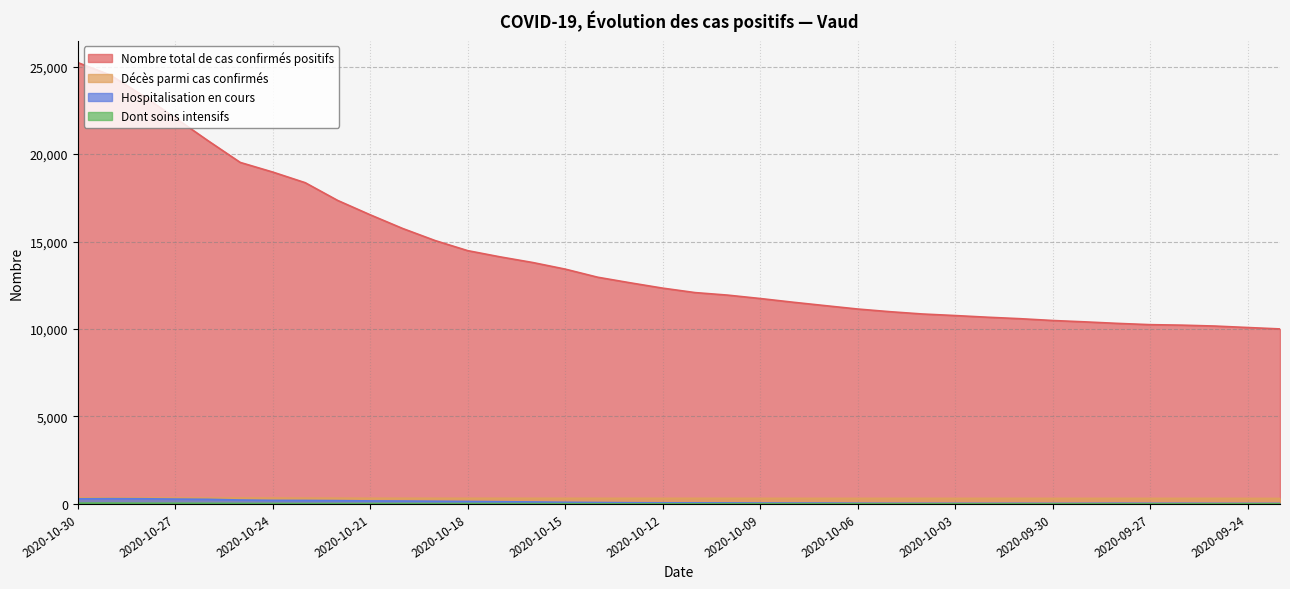

Reading left to right, what are all the values shown in this chart?

Nombre total de cas confirmés positifs: 2020-10-30=25231	2020-10-29=24519	2020-10-28=23347	2020-10-27=22069	2020-10-26=20775	2020-10-25=19523	2020-10-24=18973	2020-10-23=18364	2020-10-22=17349	2020-10-21=16529	2020-10-20=15746	2020-10-19=15055	2020-10-18=14480	2020-10-17=14124	2020-10-16=13802	2020-10-15=13425	2020-10-14=12961	2020-10-13=12642	2020-10-12=12337	2020-10-11=12082	2020-10-10=11938	2020-10-09=11744	2020-10-08=11534	2020-10-07=11337	2020-10-06=11143	2020-10-05=10989	2020-10-04=10858	2020-10-03=10770	2020-10-02=10674	2020-10-01=10590	2020-09-30=10487	2020-09-29=10408	2020-09-28=10322	2020-09-27=10249	2020-09-26=10220	2020-09-25=10169	2020-09-24=10086	2020-09-23=10005
Hospitalisation en cours: 2020-10-30=293	2020-10-29=301	2020-10-28=296	2020-10-27=279	2020-10-26=265	2020-10-25=225	2020-10-24=205	2020-10-23=200	2020-10-22=189	2020-10-21=173	2020-10-20=166	2020-10-19=155	2020-10-18=142	2020-10-17=128	2020-10-16=112	2020-10-15=94	2020-10-14=82	2020-10-13=70	2020-10-12=64	2020-10-11=64	2020-10-10=61	2020-10-09=52	2020-10-08=50	2020-10-07=50	2020-10-06=40	2020-10-05=36	2020-10-04=35	2020-10-03=34	2020-10-02=33	2020-10-01=35	2020-09-30=31	2020-09-29=34	2020-09-28=40	2020-09-27=35	2020-09-26=37	2020-09-25=32	2020-09-24=30	2020-09-23=31
Décès parmi cas confirmés: 2020-10-30=345	2020-10-29=343	2020-10-28=341	2020-10-27=341	2020-10-26=338	2020-10-25=338	2020-10-24=335	2020-10-23=331	2020-10-22=329	2020-10-21=326	2020-10-20=326	2020-10-19=324	2020-10-18=324	2020-10-17=324	2020-10-16=322	2020-10-15=322	2020-10-14=321	2020-10-13=320	2020-10-12=320	2020-10-11=320	2020-10-10=319	2020-10-09=319	2020-10-08=319	2020-10-07=318	2020-10-06=318	2020-10-05=318	2020-10-04=318	2020-10-03=318	2020-10-02=318	2020-10-01=318	2020-09-30=317	2020-09-29=317	2020-09-28=317	2020-09-27=317	2020-09-26=317	2020-09-25=317	2020-09-24=316	2020-09-23=314
Dont soins intensifs: 2020-10-30=48	2020-10-29=49	2020-10-28=42	2020-10-27=41	2020-10-26=36	2020-10-25=29	2020-10-24=26	2020-10-23=21	2020-10-22=22	2020-10-21=22	2020-10-20=23	2020-10-19=21	2020-10-18=23	2020-10-17=20	2020-10-16=18	2020-10-15=15	2020-10-14=11	2020-10-13=8	2020-10-12=10	2020-10-11=10	2020-10-10=13	2020-10-09=11	2020-10-08=11	2020-10-07=11	2020-10-06=10	2020-10-05=7	2020-10-04=6	2020-10-03=7	2020-10-02=5	2020-10-01=5	2020-09-30=4	2020-09-29=5	2020-09-28=5	2020-09-27=4	2020-09-26=5	2020-09-25=6	2020-09-24=7	2020-09-23=6